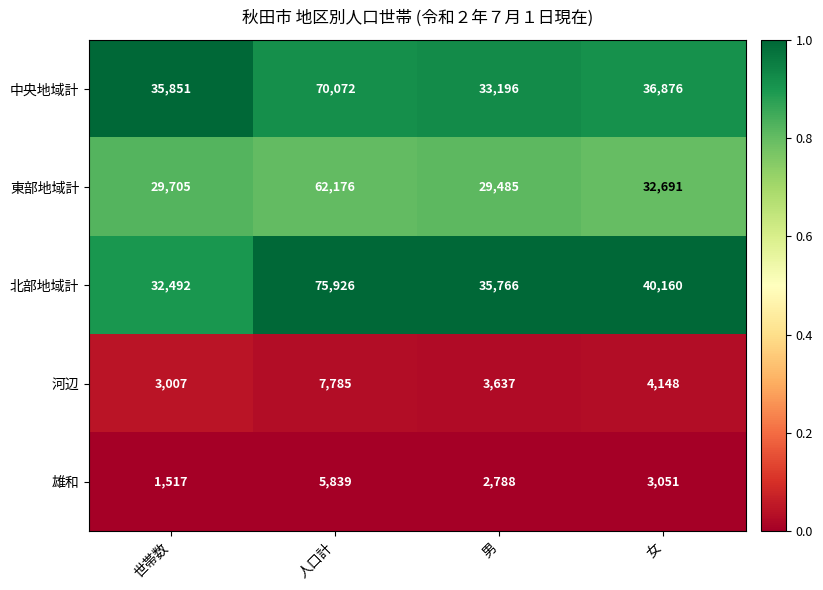

Which series has the largest range (max minus min)?

北部地域計